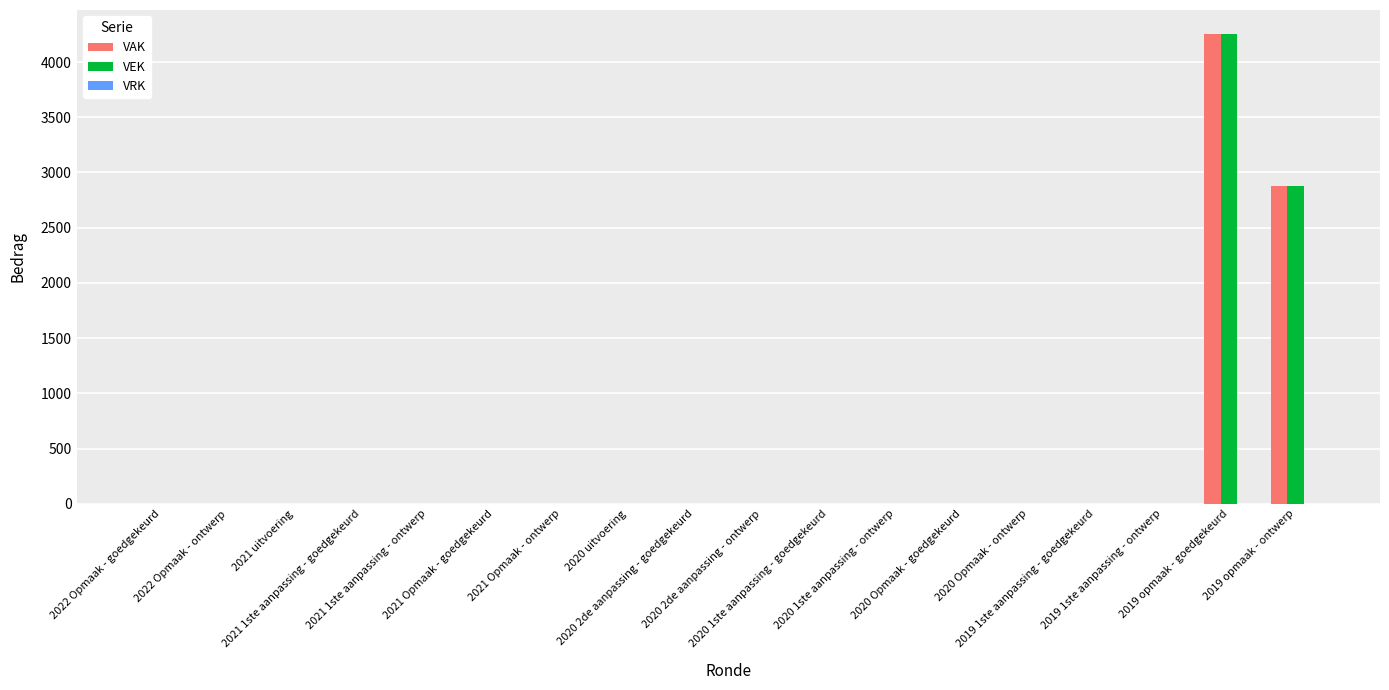

What is the maximum value for VEK?

4258